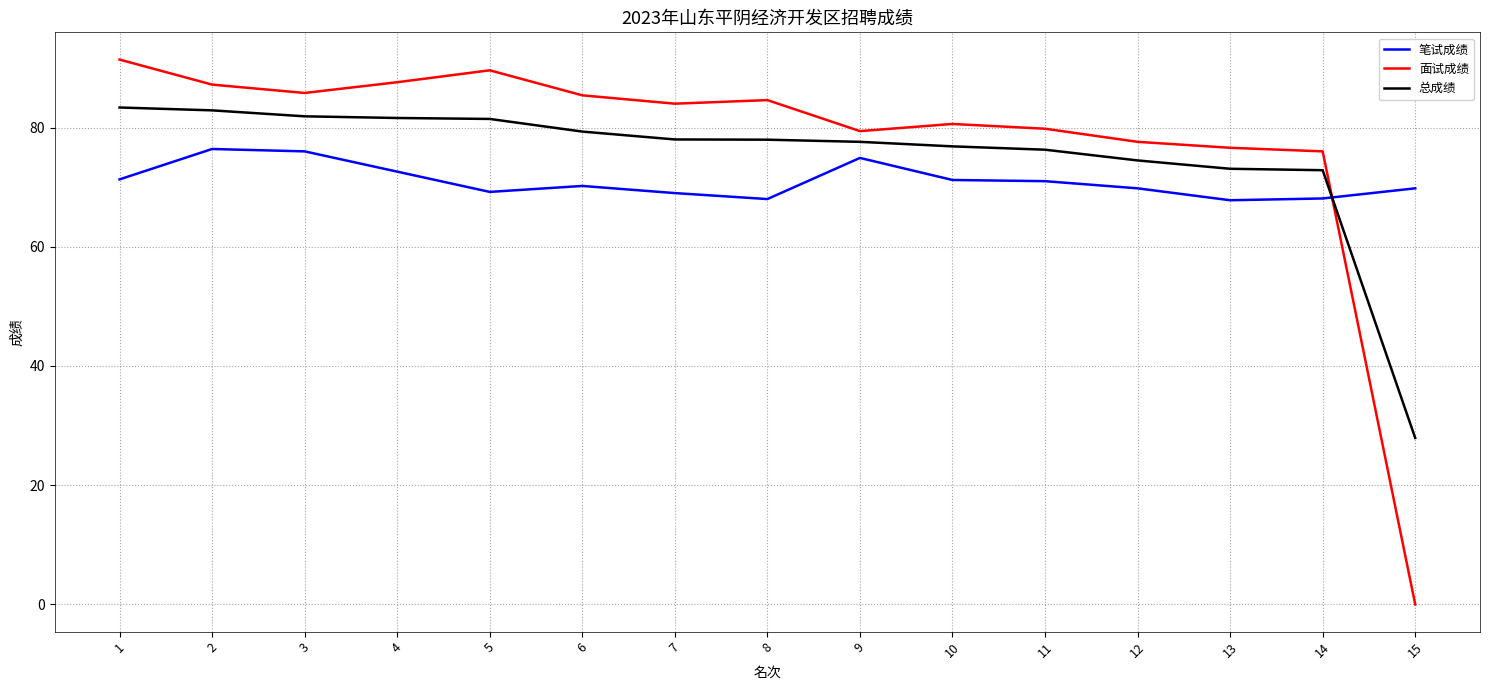

Where is the first local maximum for 面试成绩?

5